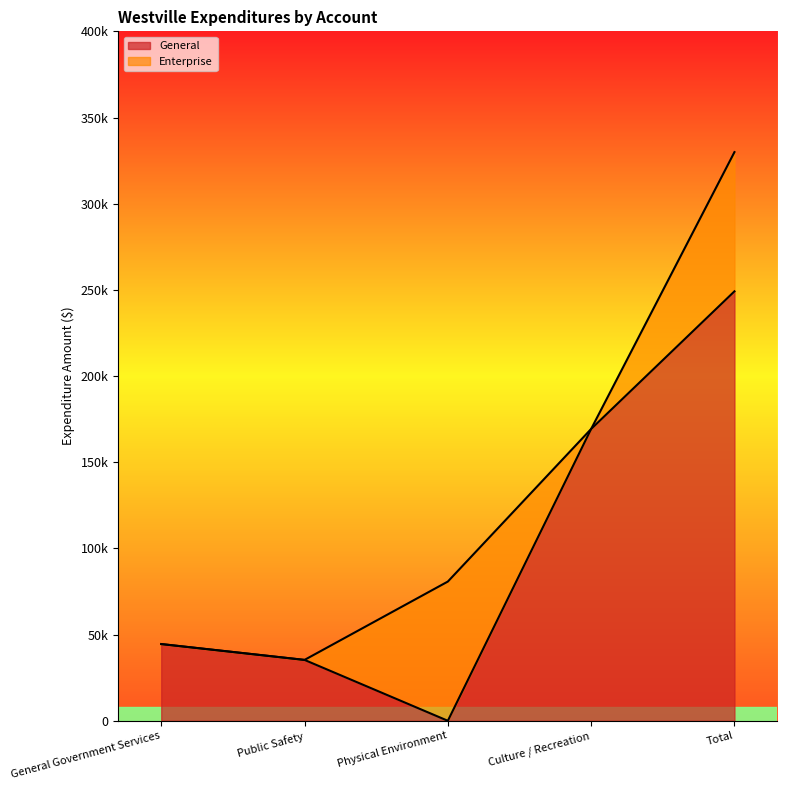

At how many categories does at least one series exceed 146312?

2